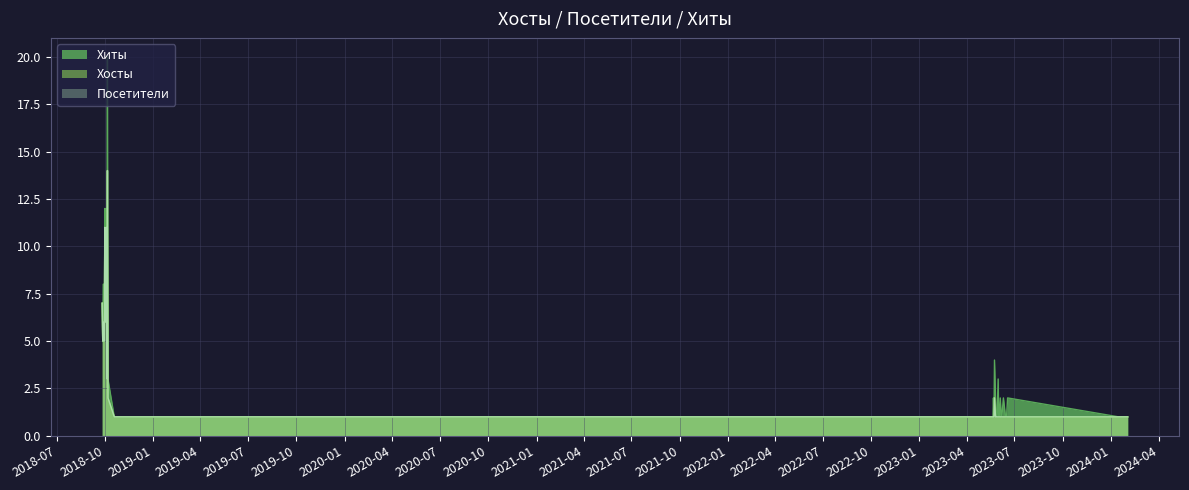

True or false: Хосты has more than 2 interior local peaks.

True